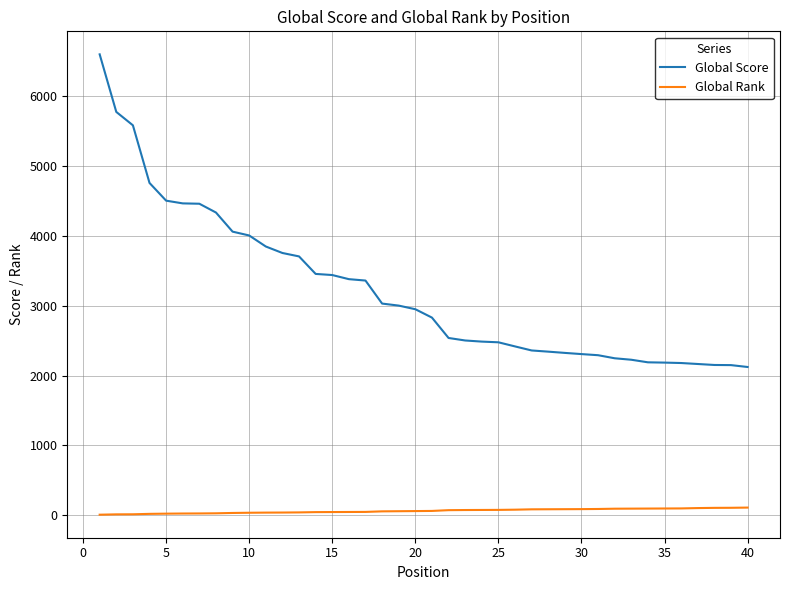

Which series has the widest spread of values?

Global Score